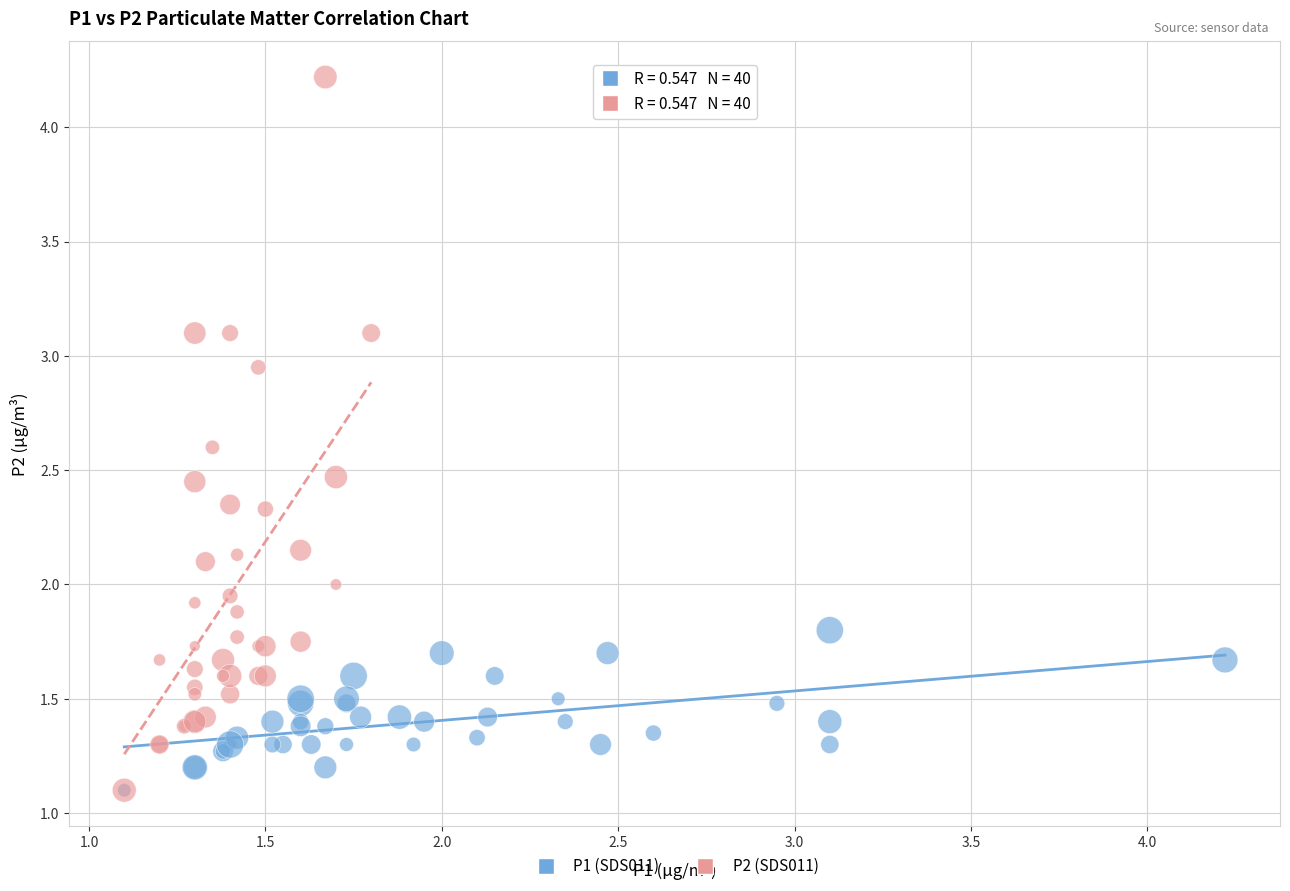

What are all the series names shown in the legend?

P1 (SDS011), P2 (SDS011)